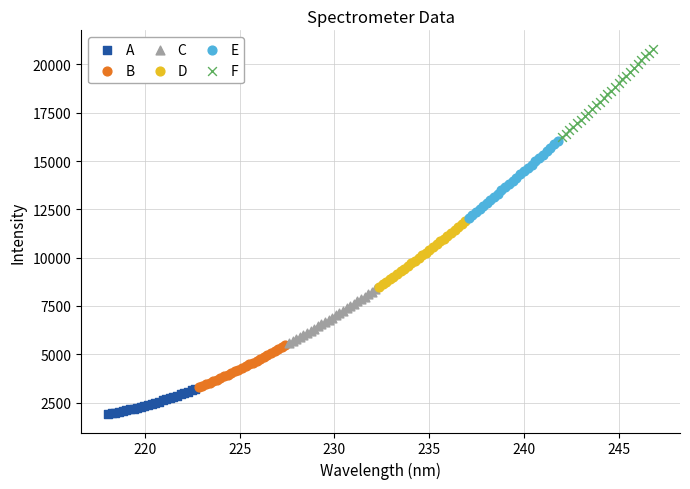

Which series has the widest spread of Y values?

F